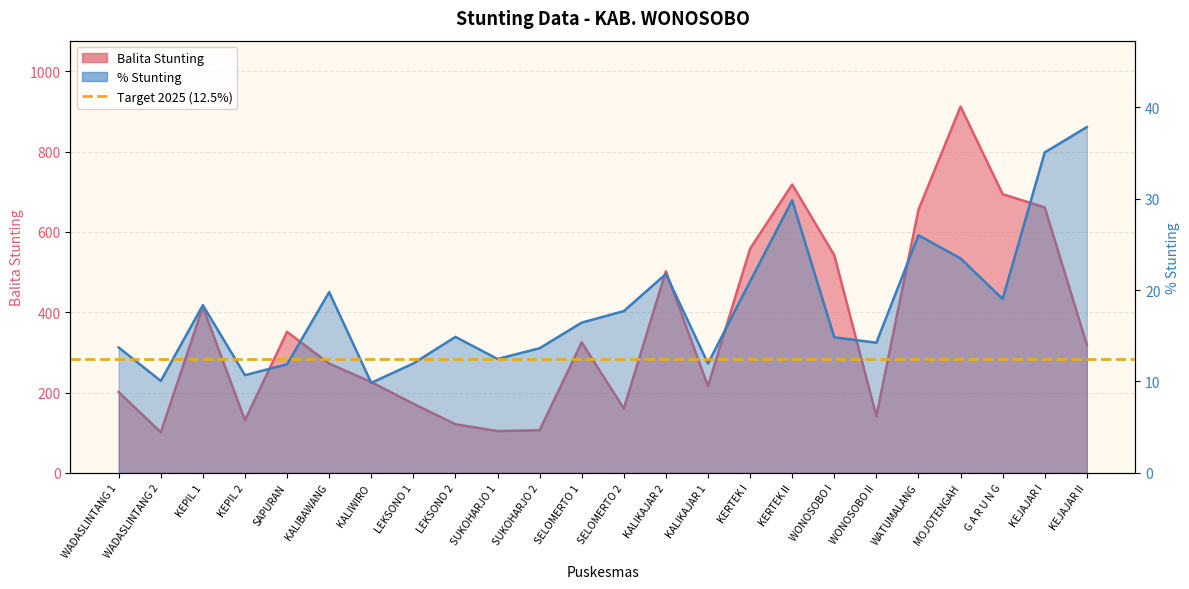

List the series in order of their overall mean, highest first.

Balita Stunting, % Stunting